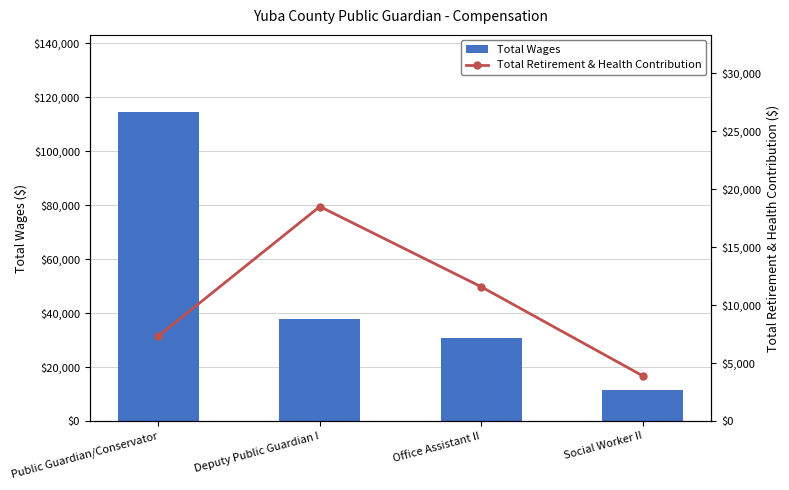

How many values in the Total Retirement & Health Contribution series exceed 11578?

1